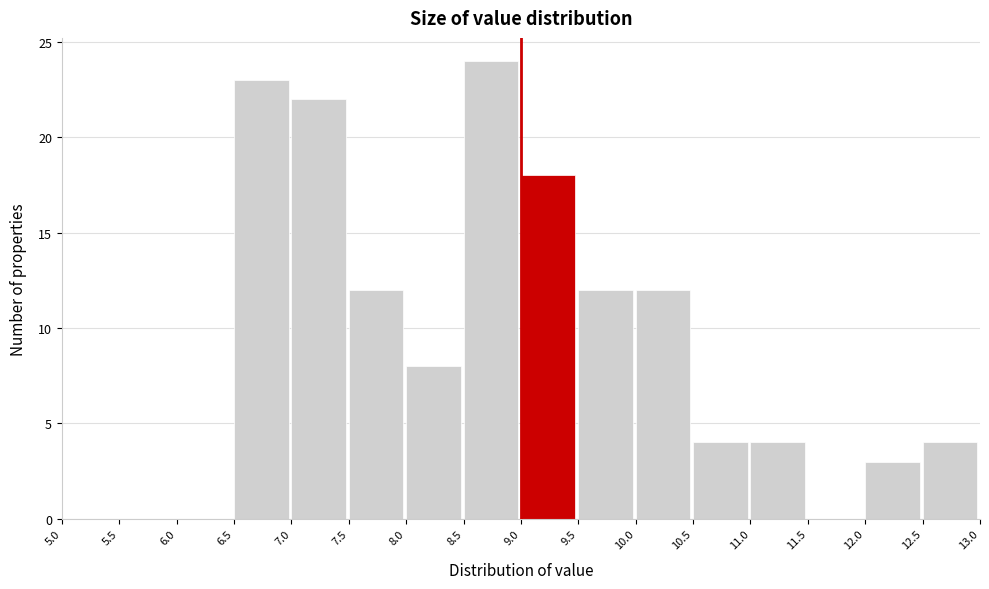

Reading left to right, transcribe this chart: for each bar, give the range it covers on the x-axis and its height. The values are not printed on the chart, so give them approximately, as read against the axis.

5.0 to 5.5: 0
5.5 to 6.0: 0
6.0 to 6.5: 0
6.5 to 7.0: 23
7.0 to 7.5: 22
7.5 to 8.0: 12
8.0 to 8.5: 8
8.5 to 9.0: 24
9.0 to 9.5: 18
9.5 to 10.0: 12
10.0 to 10.5: 12
10.5 to 11.0: 4
11.0 to 11.5: 4
11.5 to 12.0: 0
12.0 to 12.5: 3
12.5 to 13.0: 4